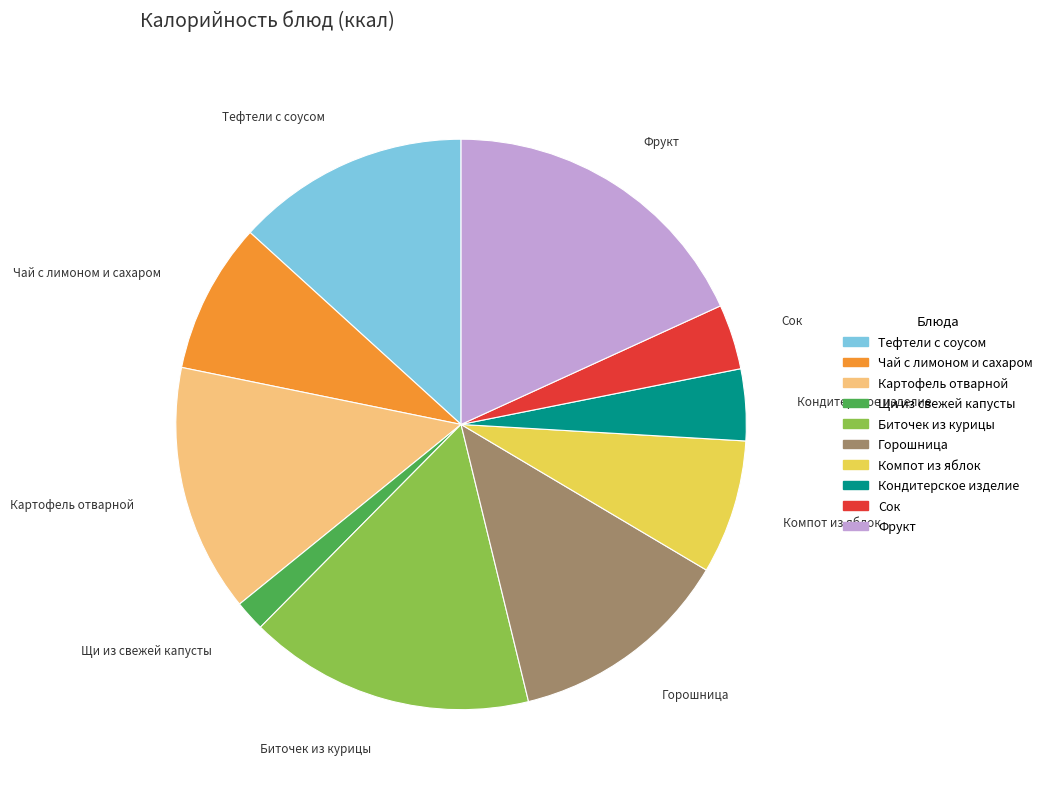

Which has a higher value, Кондитерское изделие or Щи из свежей капусты?

Кондитерское изделие